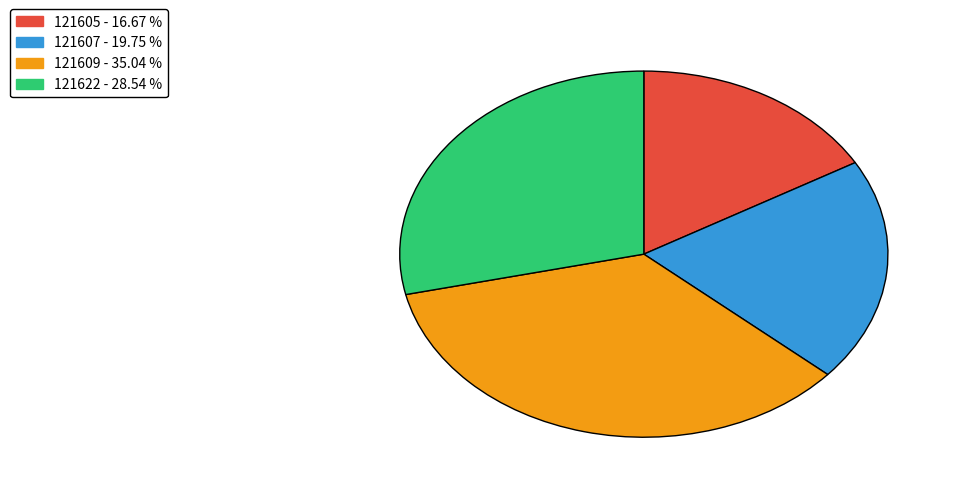

Rank the categories by value from highest to lowest.

121609, 121622, 121607, 121605